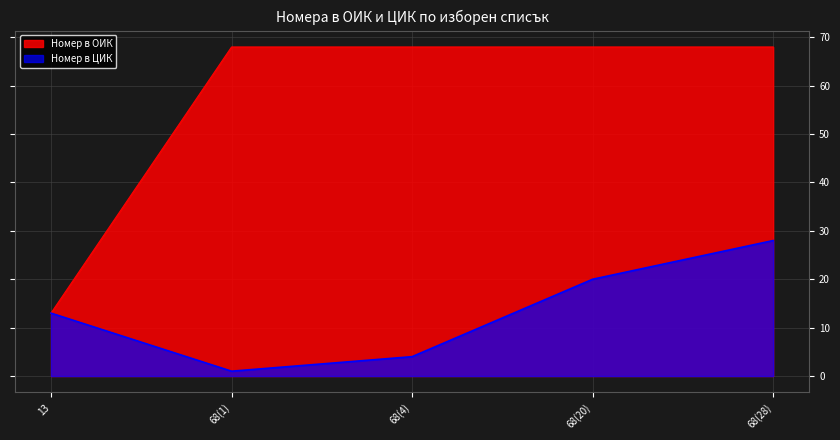

True or false: Номер в ЦИК and Номер в ОИК cross at least once.

False